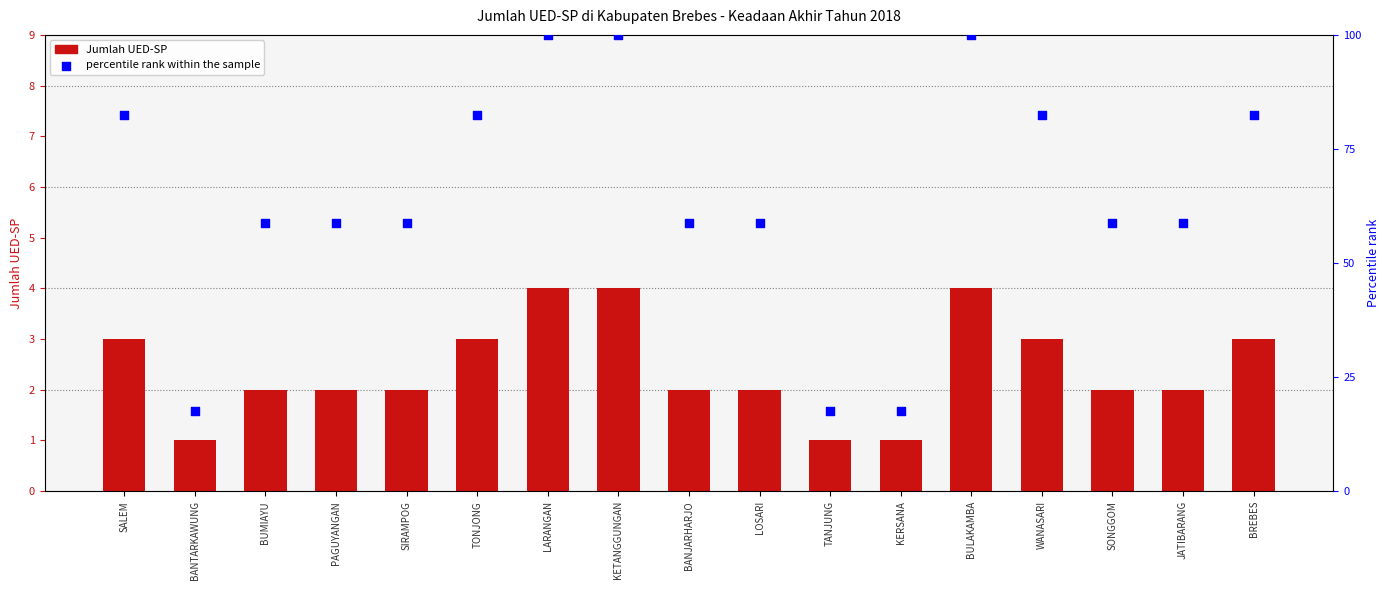

At which category is the sum across all series the highest?

LARANGAN